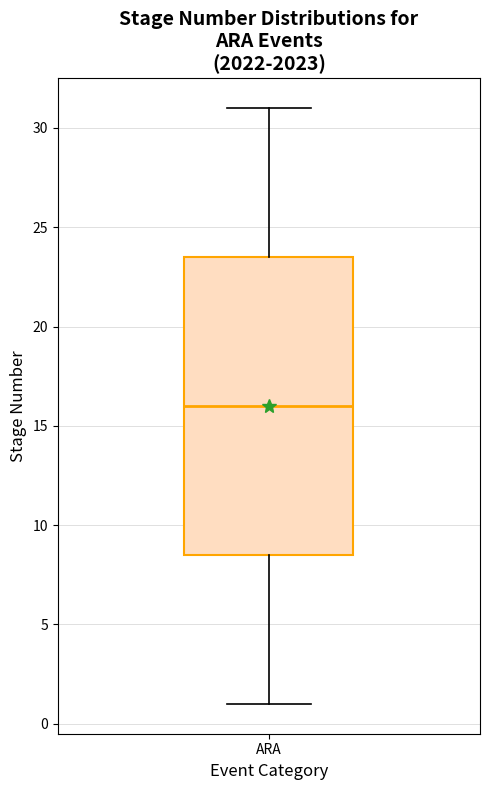

Where is the lower edge of the box for ARA on the y-axis? The values are not printed on the chart, so give them approximately, as read against the axis.

8.5